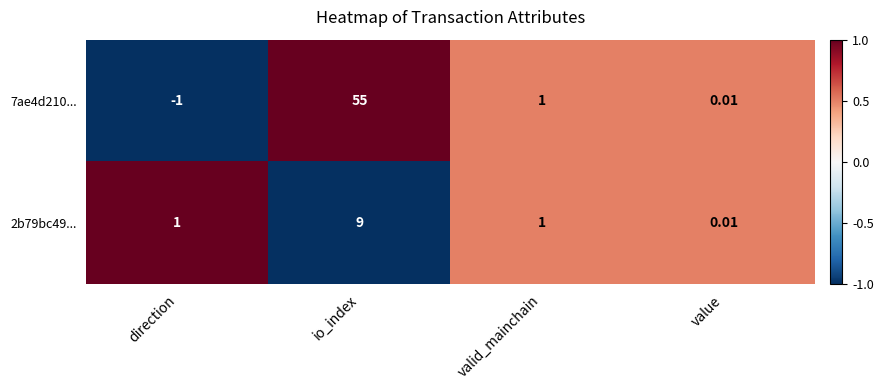

At which label does 7ae4d210... first exceed 1?

io_index